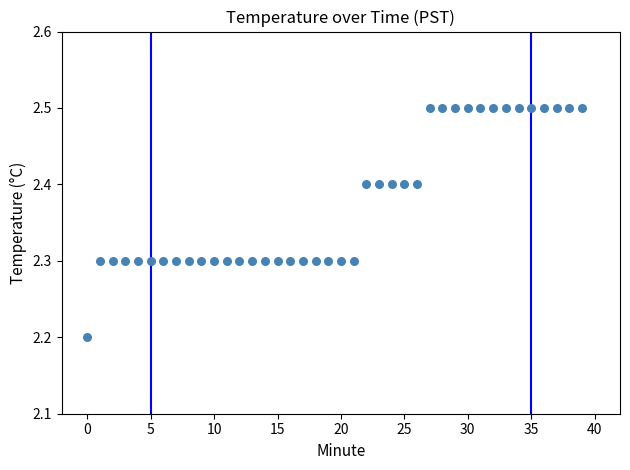

What is the range of Y values (max minus min)?

0.3